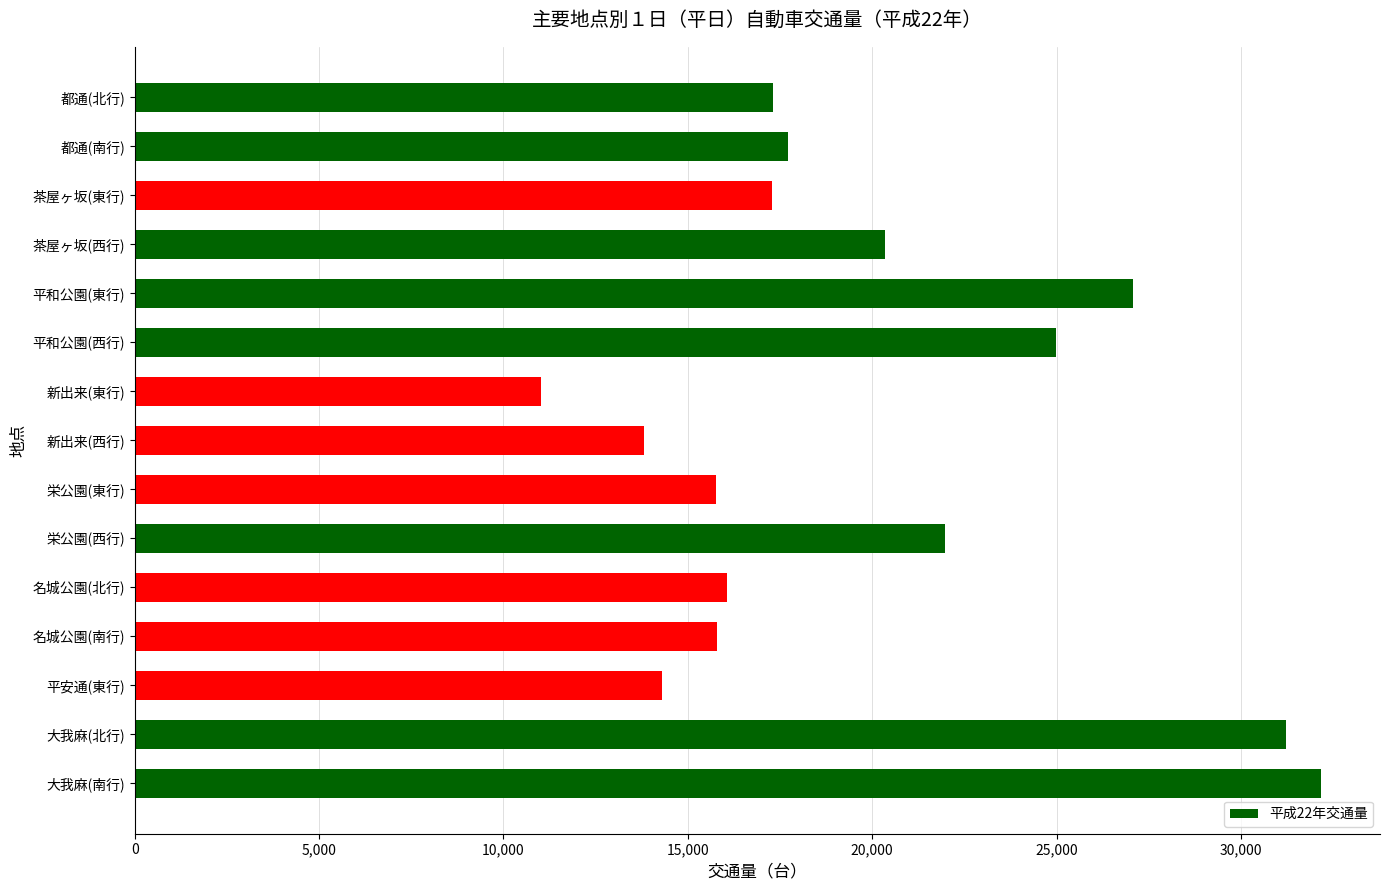

Which label corresponds to the smallest value in the chart?

新出来(東行)